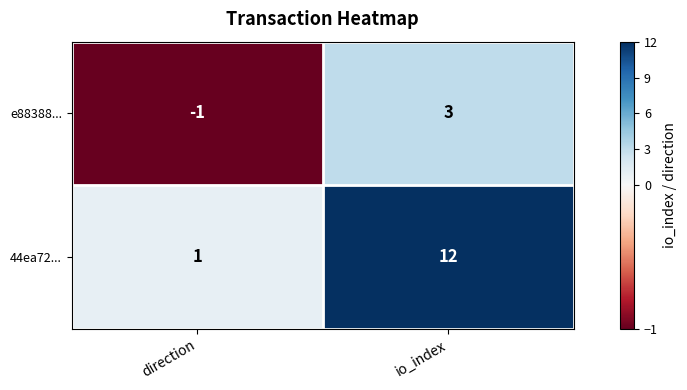

What is the difference between the maximum and minimum values in the e88388... series?

4